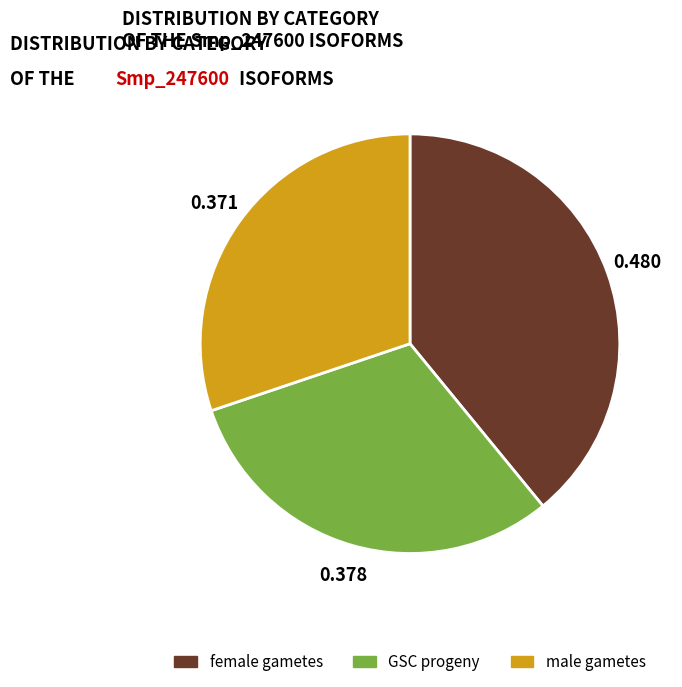

What is the smallest slice in the pie chart?

male gametes